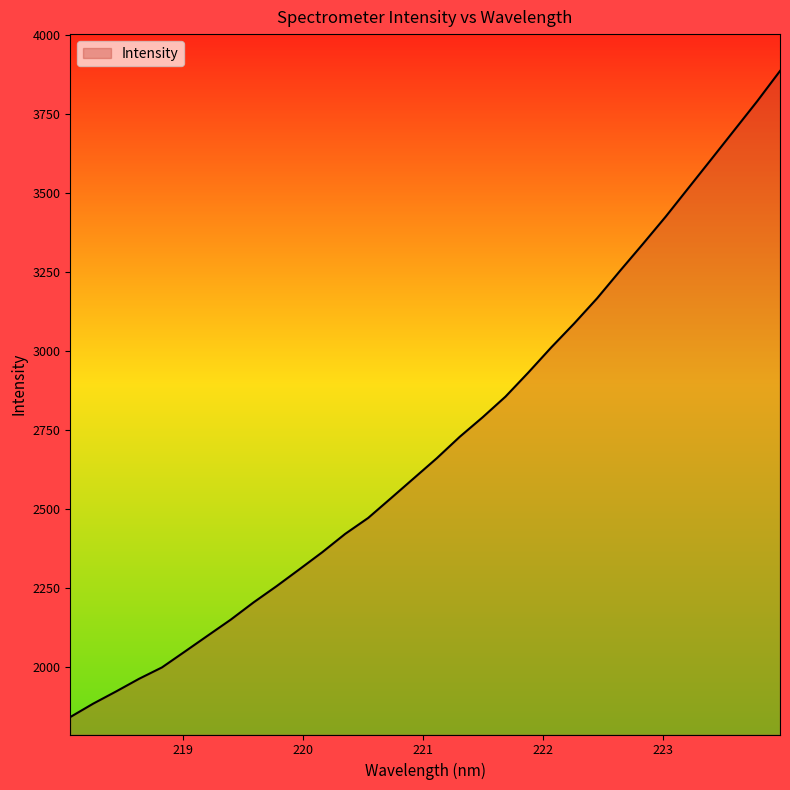

What is the difference between the maximum and minimum values?

2043.9